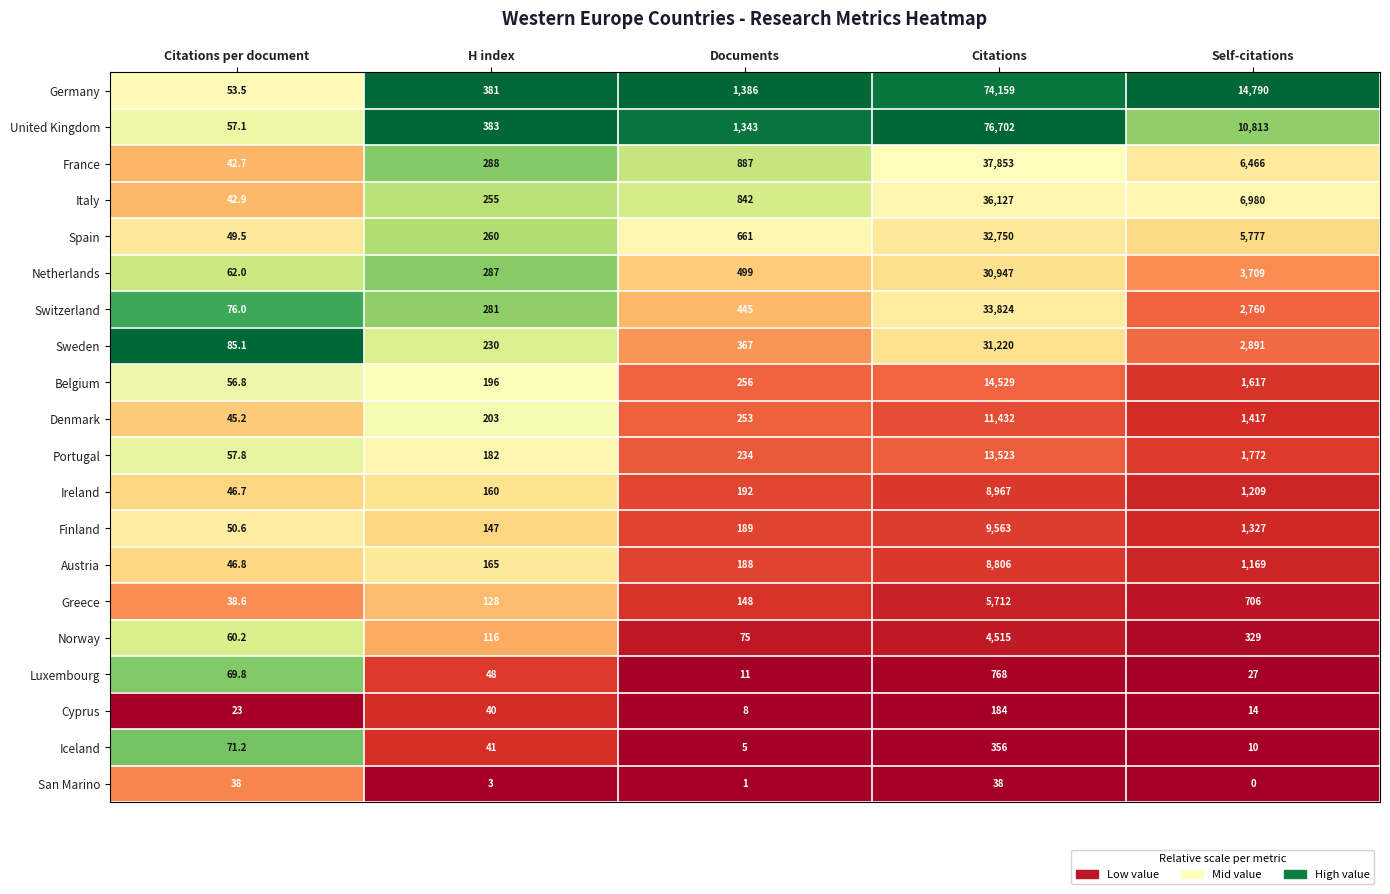

What is the total value across all series at Citations?

431975.0